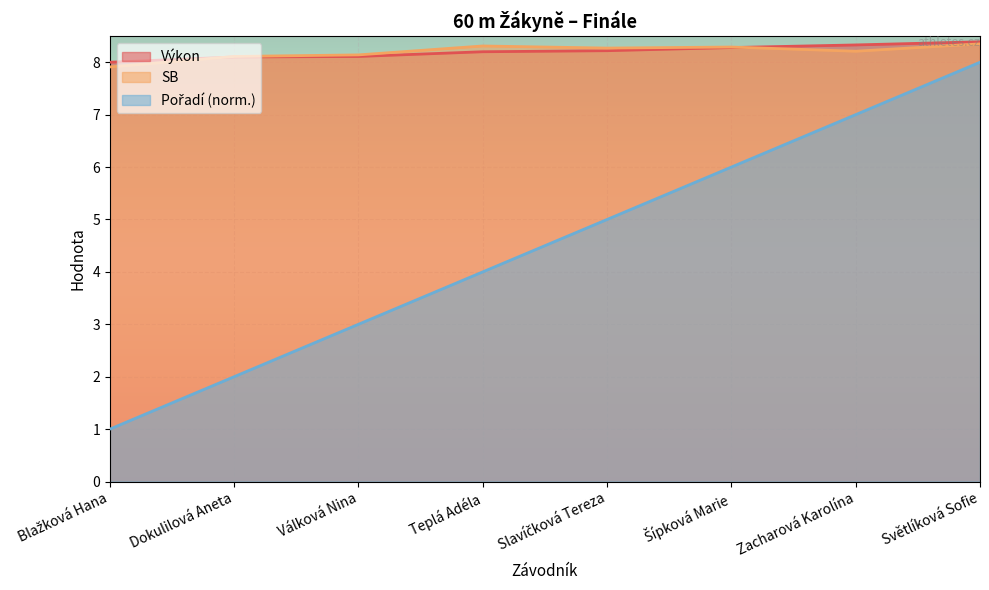

At how many categories does at least one series exceed 5?

8